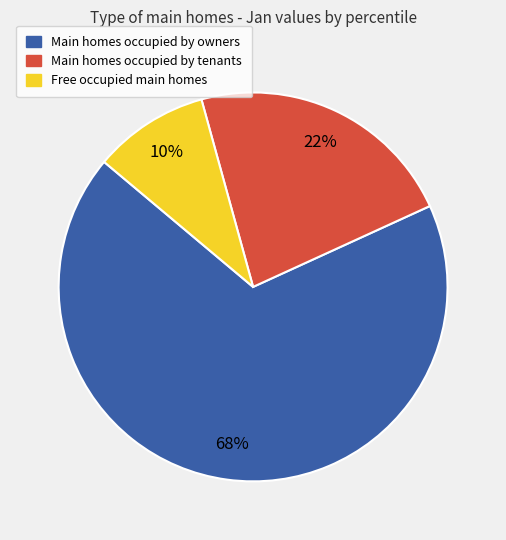

Does any single category account for the majority?

Yes